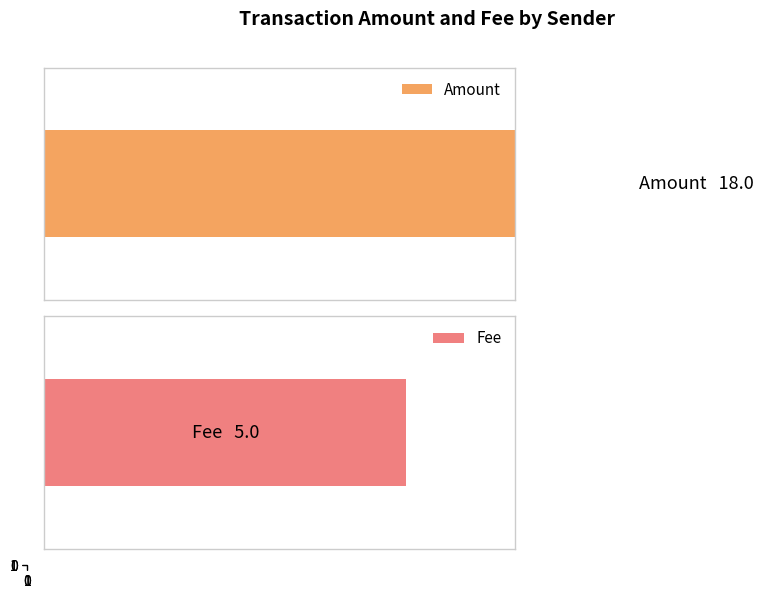

Which has a higher value, S-X2ZR-E2AX-FVLK-34KBT or S-BBAQ-GF7D-Z6LX-3U7B6?

S-BBAQ-GF7D-Z6LX-3U7B6